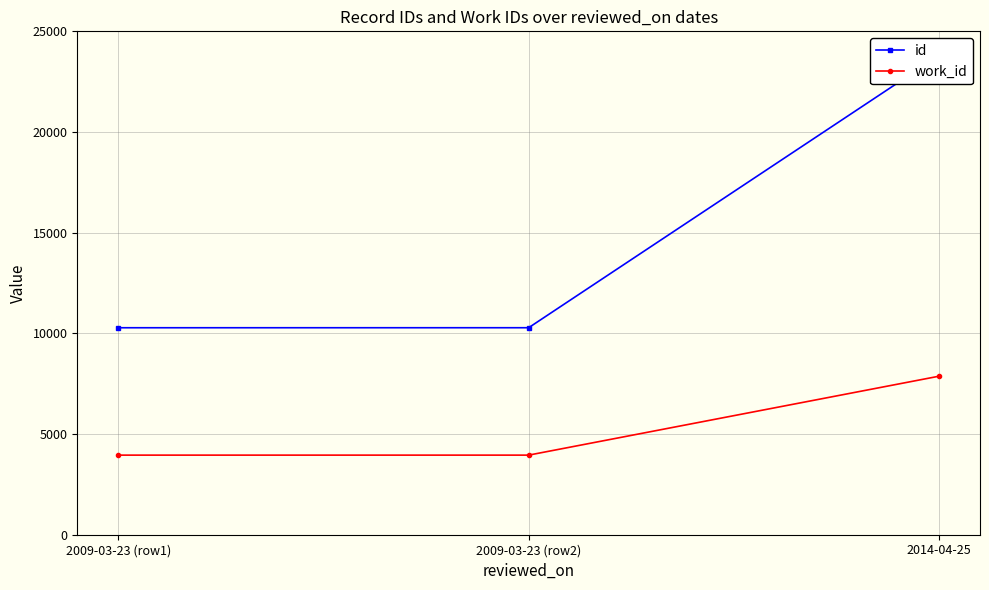

Which series changed the most between 2009-03-23 (row1) and 2014-04-25?

id